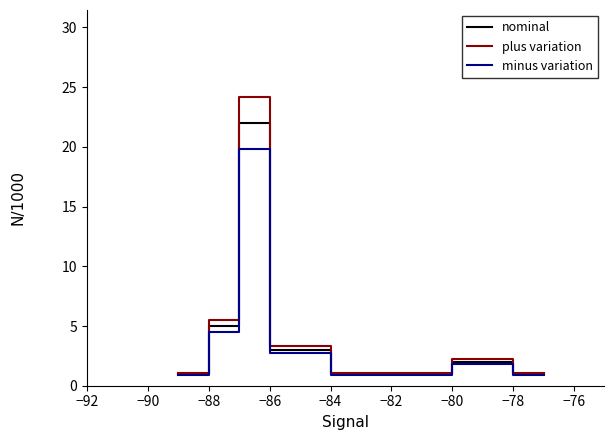

Reading left to right, what are all the values shown in this chart?

nominal: 1.0	5.0	22.0	3.0	1.0	1.0	1.0	1.0	2.0	2.0	1.0	1.0
plus variation: 1.1	5.5	24.2	3.3	1.1	1.1	1.1	1.1	2.2	2.2	1.1	1.1
minus variation: 0.9	4.5	19.8	2.7	0.9	0.9	0.9	0.9	1.8	1.8	0.9	0.9